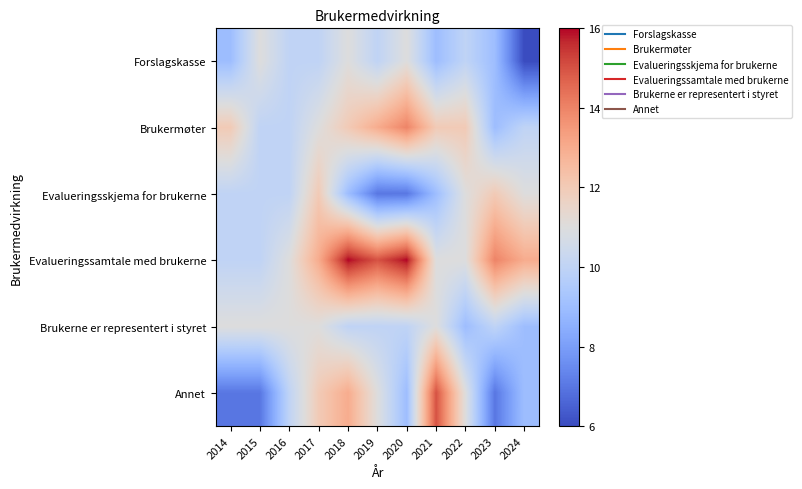

Which series changed the most between 2015 and 2017?

Annet